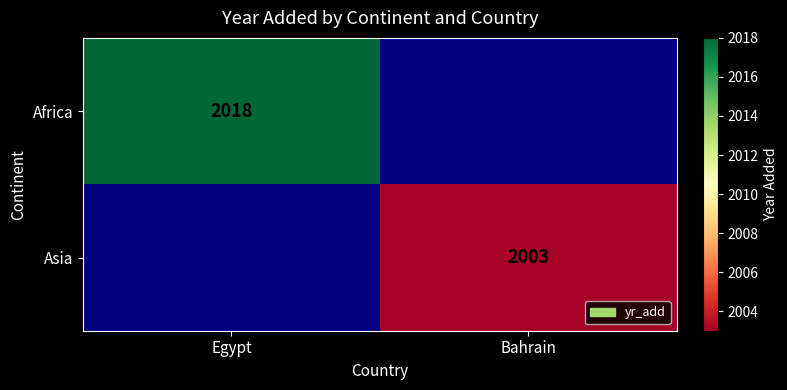

The Africa series shows 1049.3 at Egypt. True or false?

False